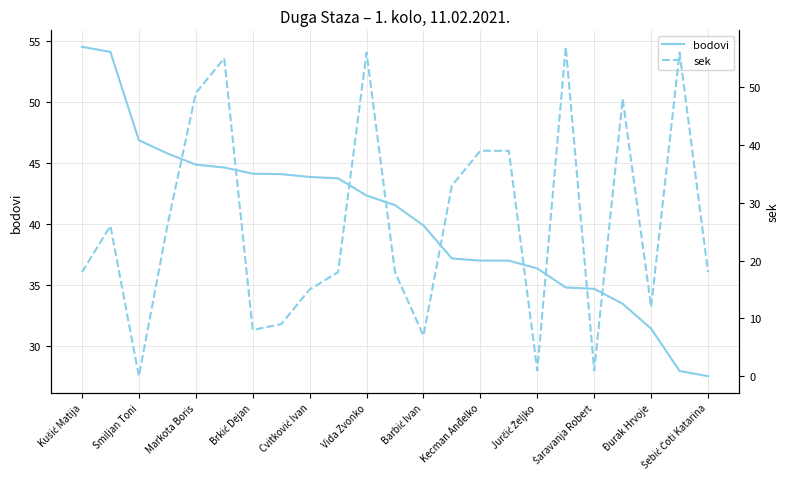

Which series has the widest spread of values?

sek